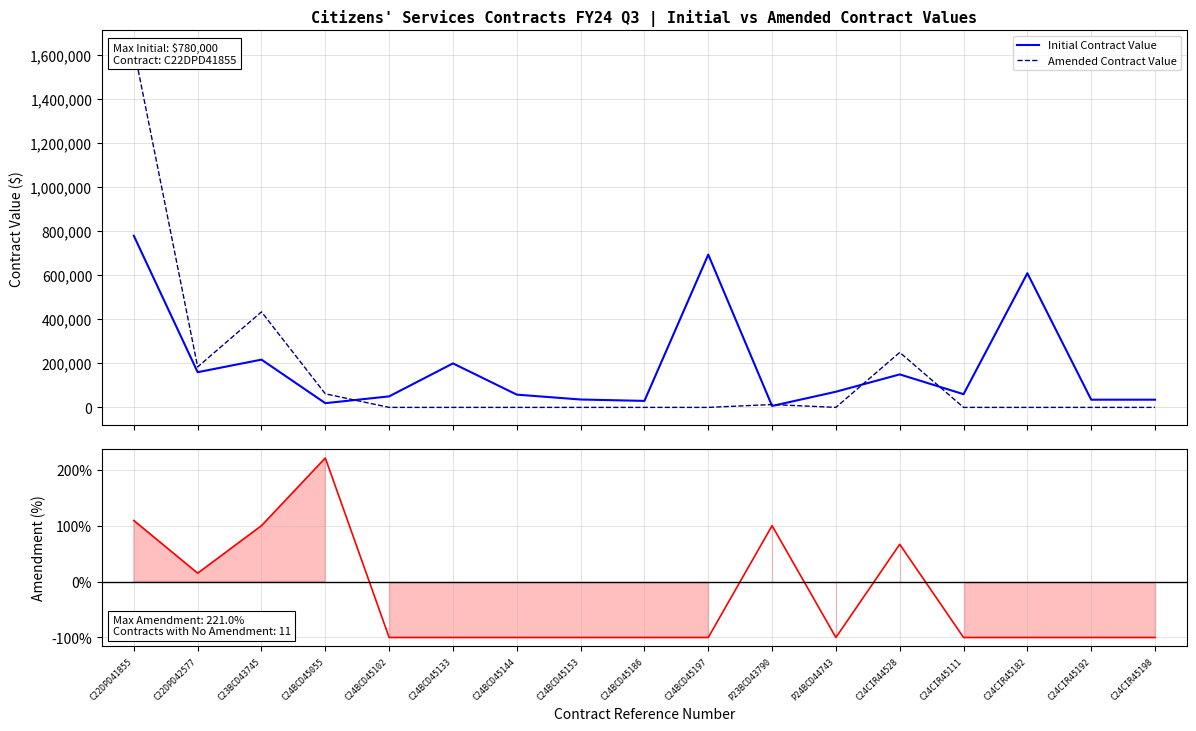

What is the label of the 7th point from the left?

C24BCD45144